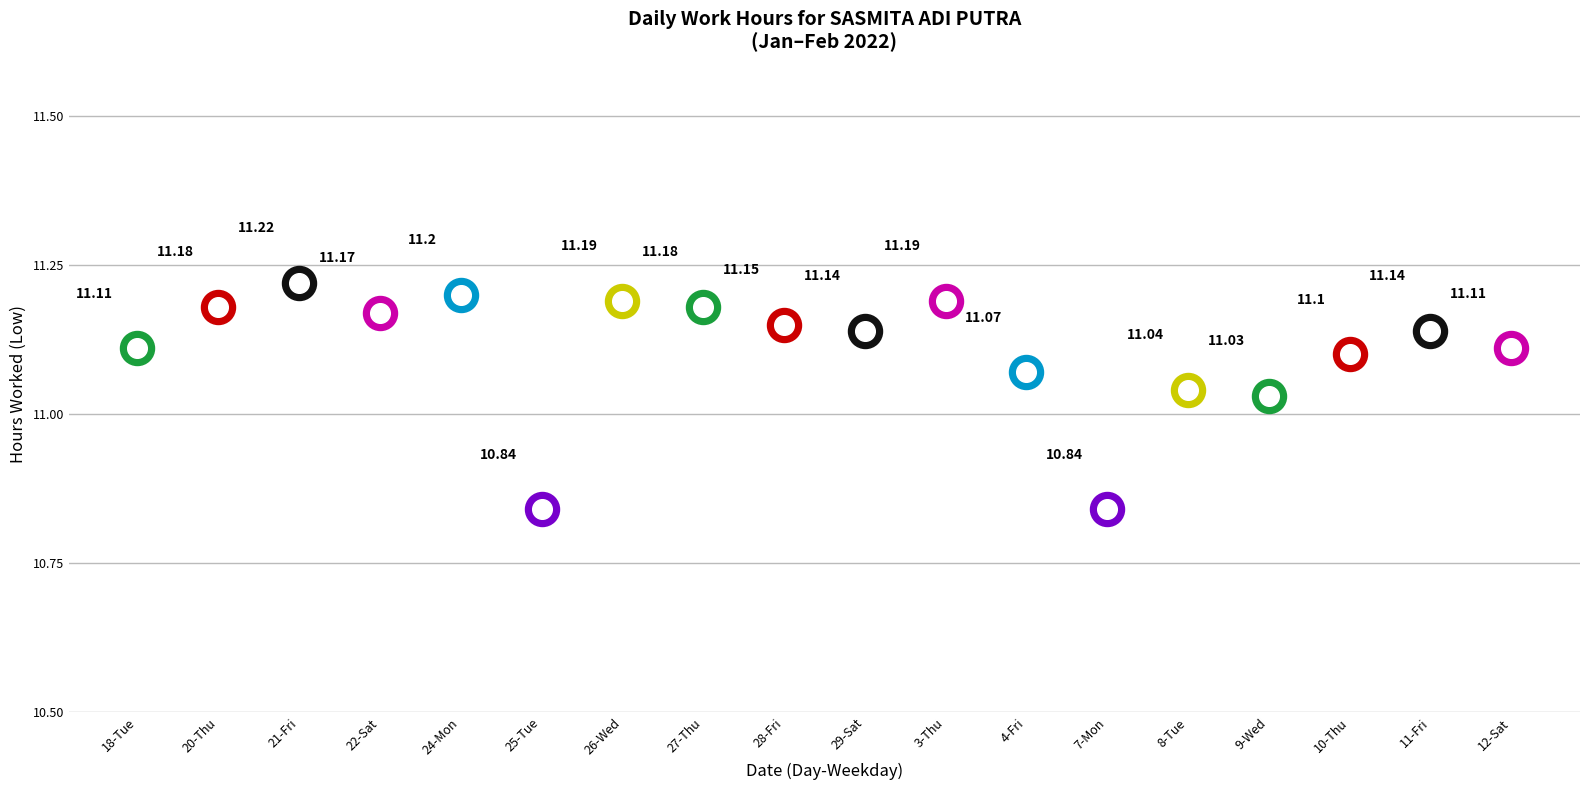

Between 9-Wed and 7-Mon, which is larger?

9-Wed